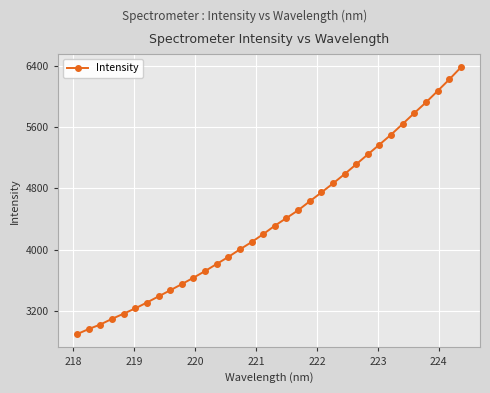

How many lines are shown in the chart?

1